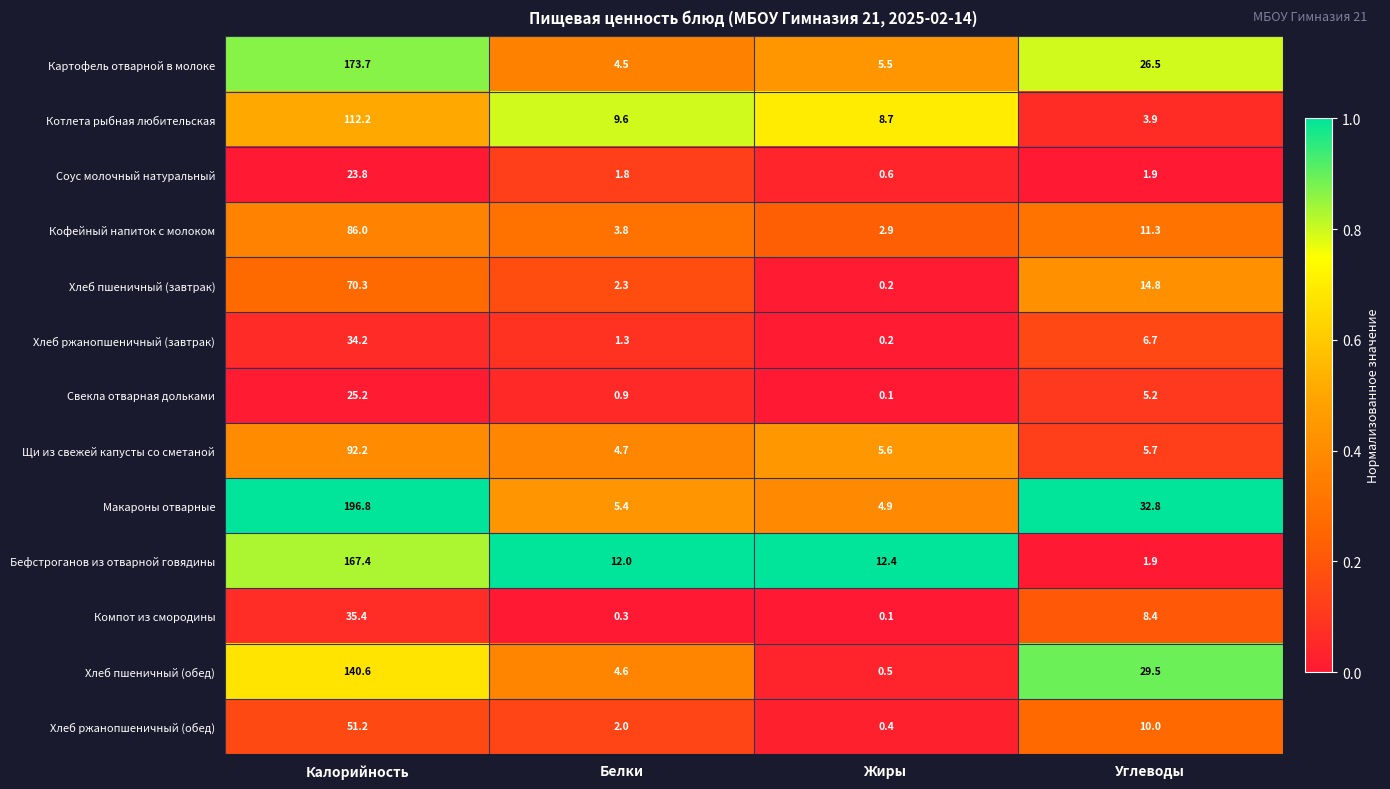

What is the greatest value displayed?

196.8